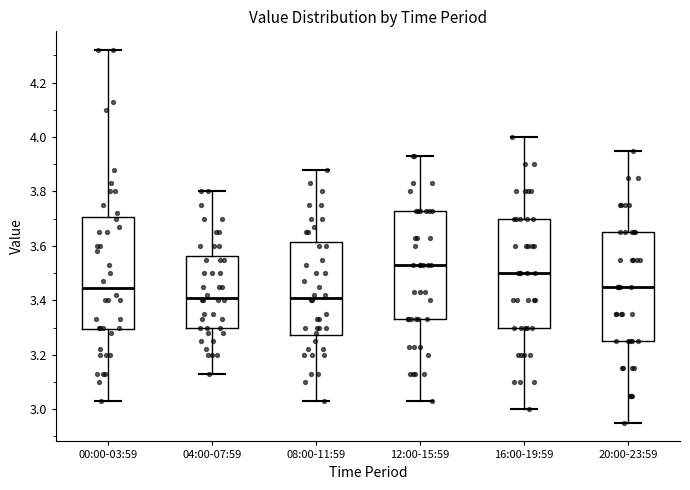

Where does the upper whisker of the box for 00:00-03:59 end on the y-axis? The values are not printed on the chart, so give them approximately, as read against the axis.

4.32